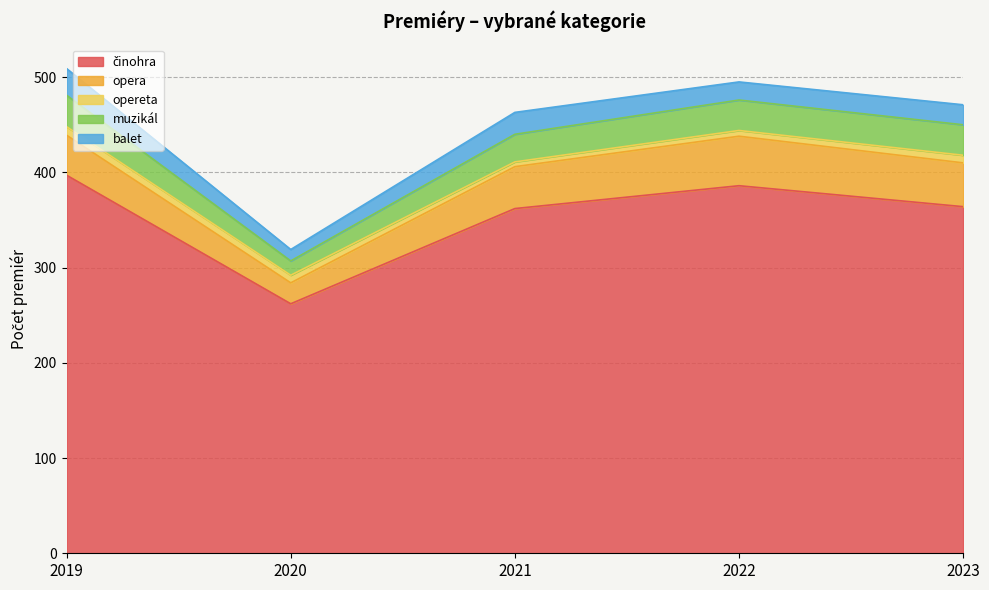

What is the difference between the opereta values at 2023 and 2019?

1